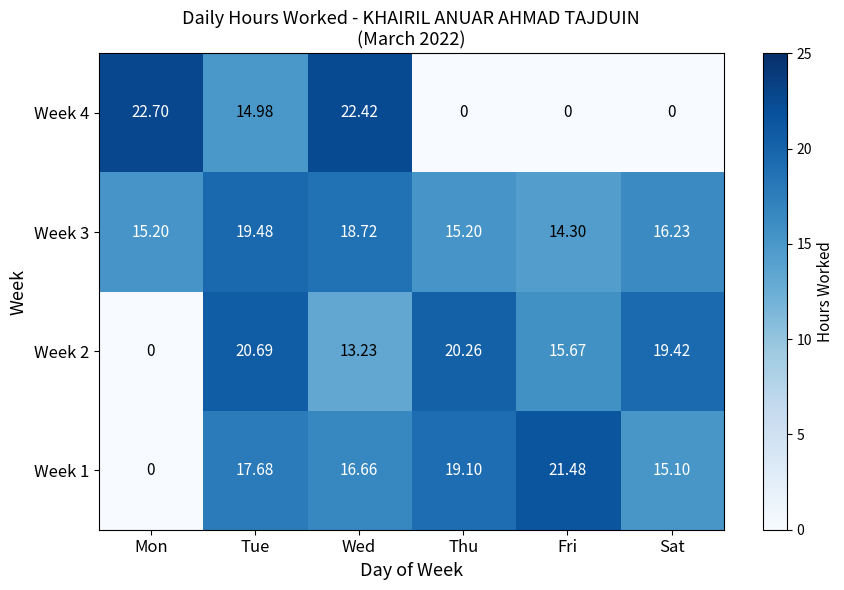

Is the value of Week 1 at Wed greater than the value of Week 2 at Tue?

No